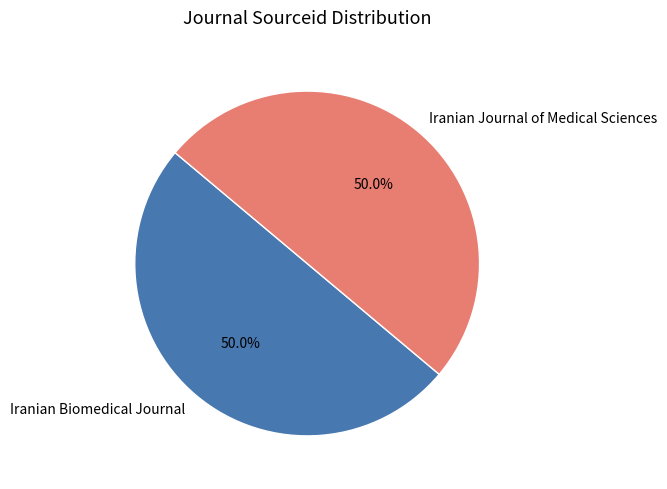

Approximately how many times larger is the value at Iranian Biomedical Journal compared to Iranian Journal of Medical Sciences?

1.0